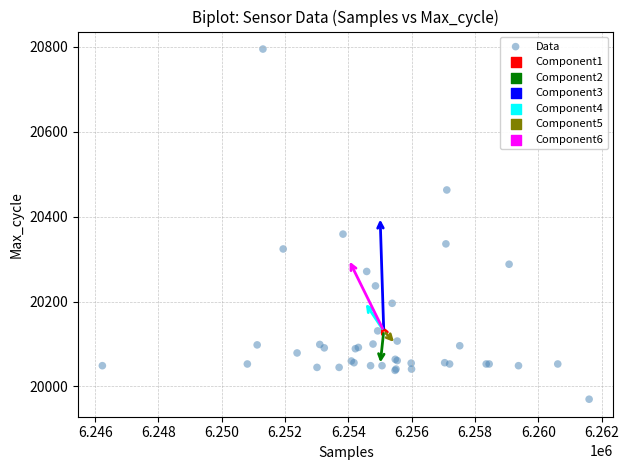

What Y value in the scatter plot is closest to 20382?

20359